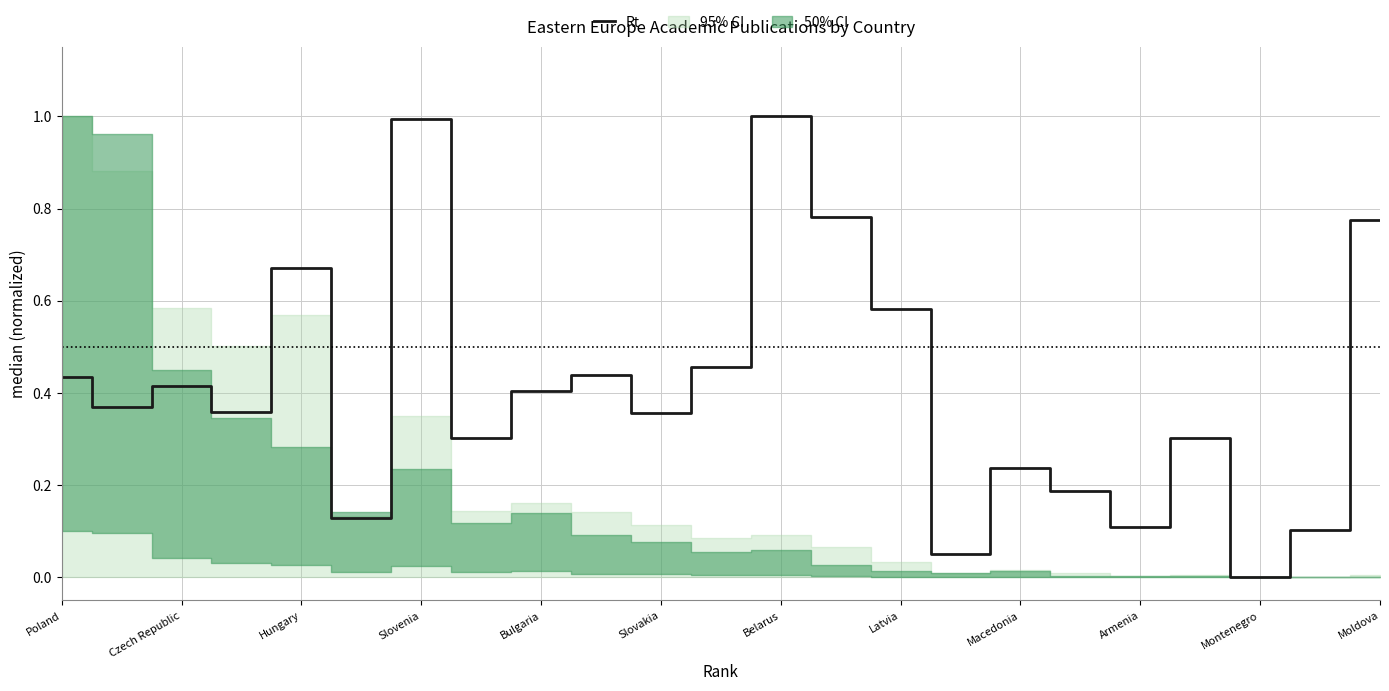

How many interior local valleys (lower than both neighbors) does the data have?

8